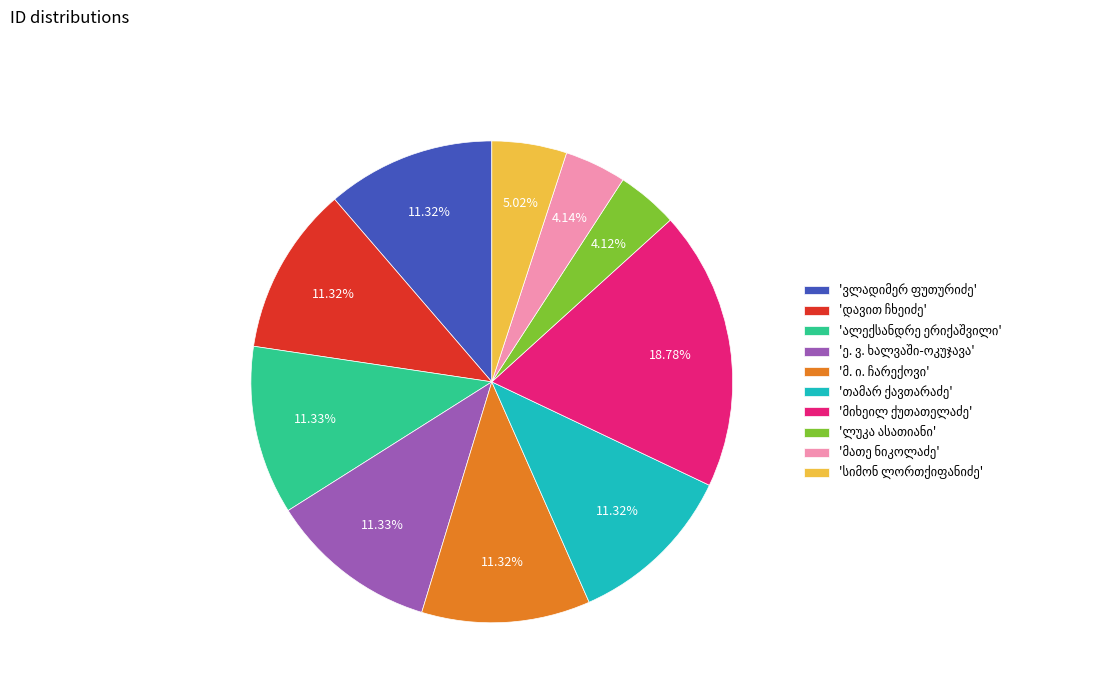

How many segments does this pie chart have?

10